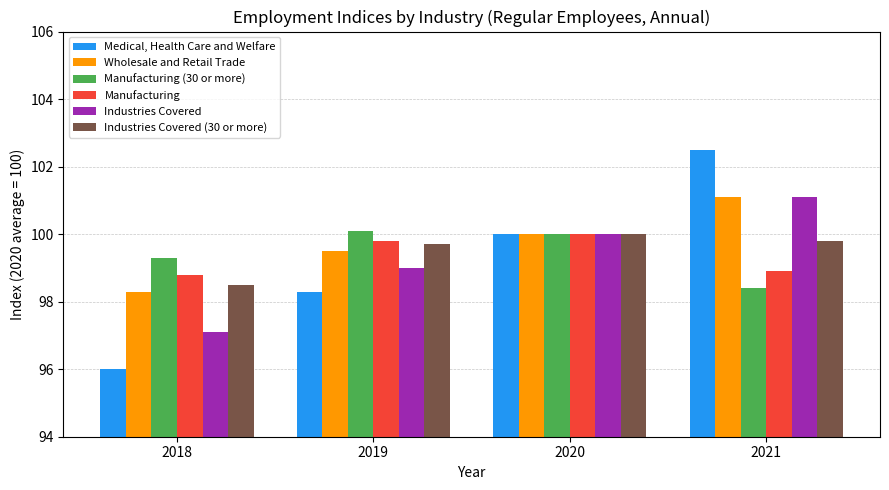

What is the total value across all series at 2020?

600.0